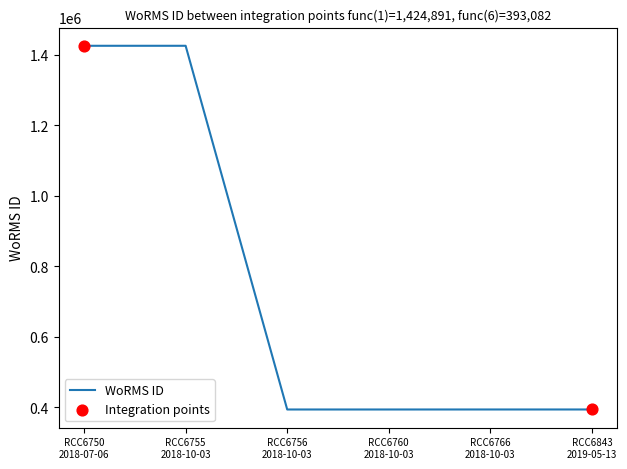

What is the difference between the maximum and minimum values?

1031845